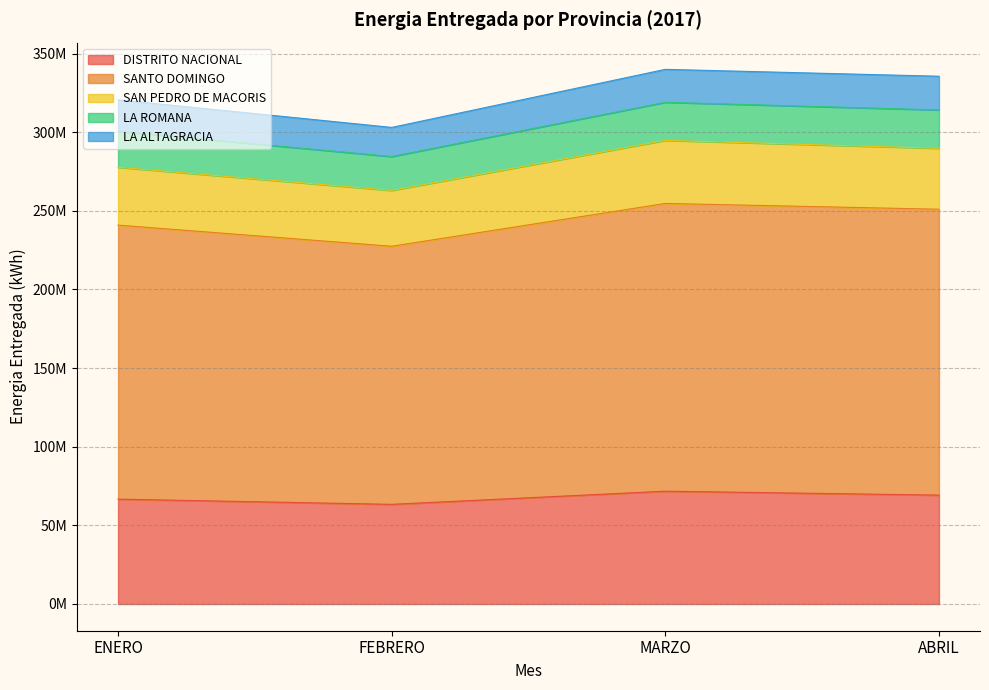

How many data points in DISTRITO NACIONAL are less than 69236193?

2